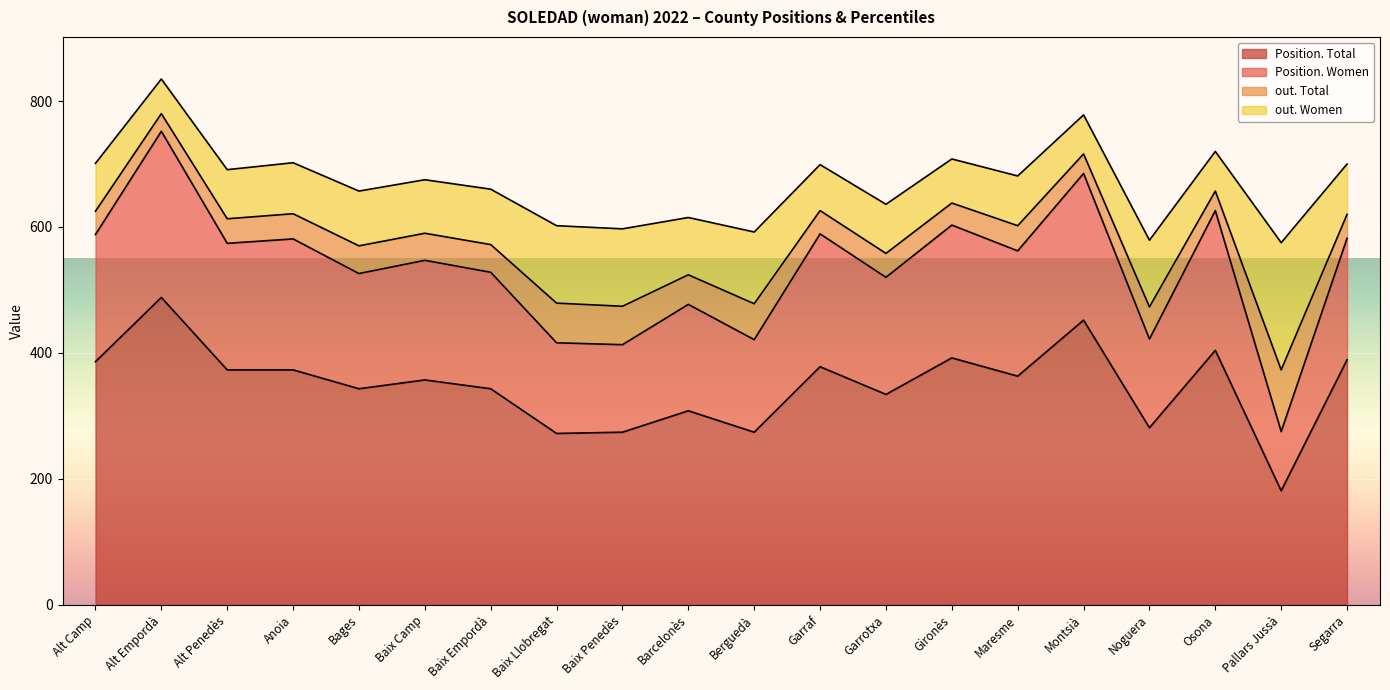

Is it true that Position. Total equals 536 at Baix Empordà?

False